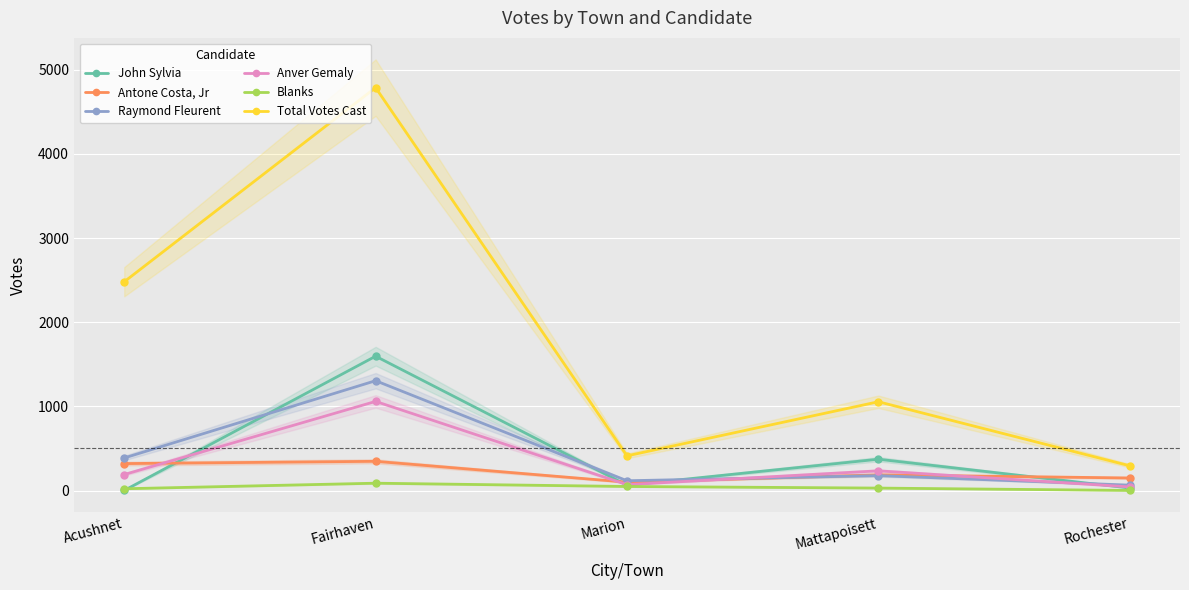

Which series changed the most between Acushnet and Fairhaven?

Total Votes Cast